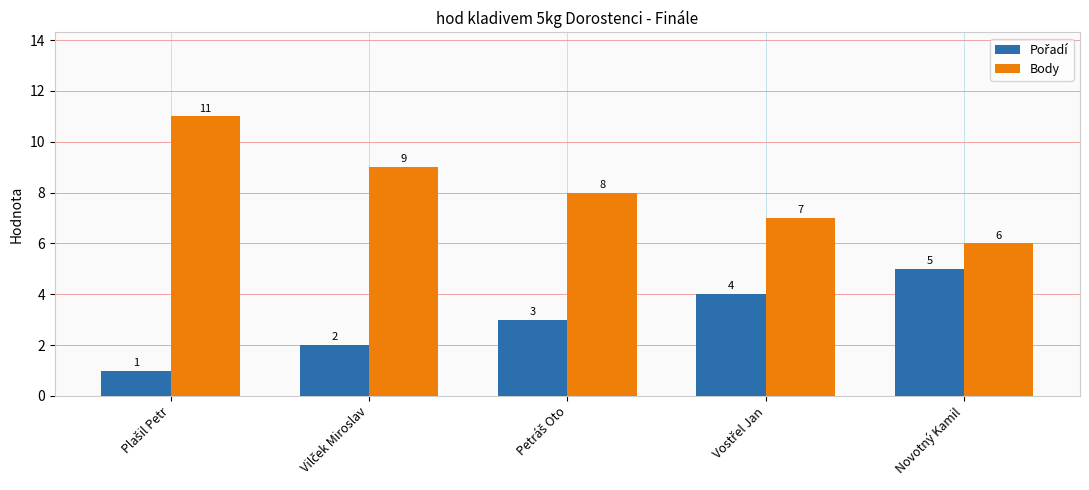

Which series has the largest total across all categories?

Body